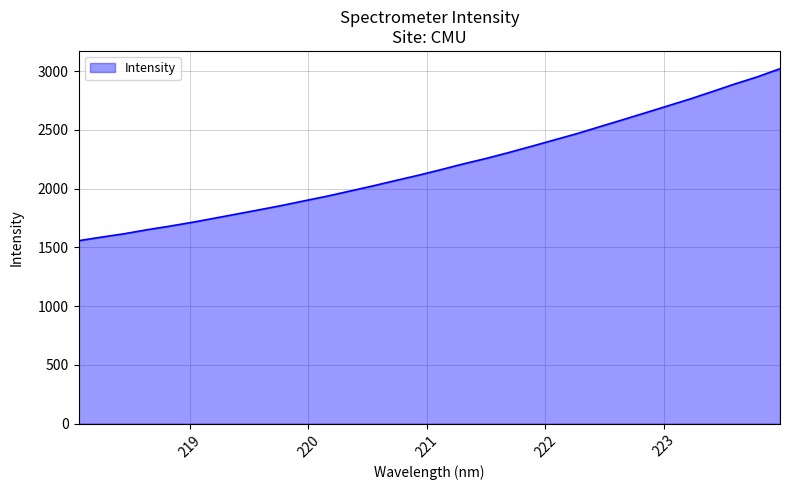

What is the minimum value shown in the chart?

1557.1